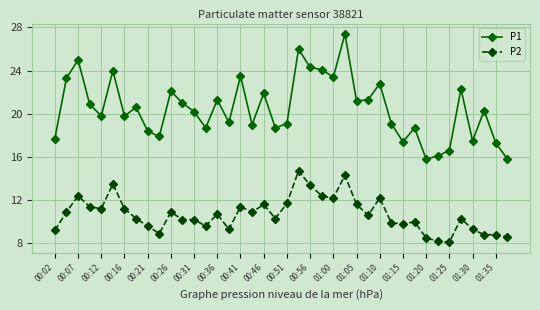

List the series in order of their peak value, lowest first.

P2, P1